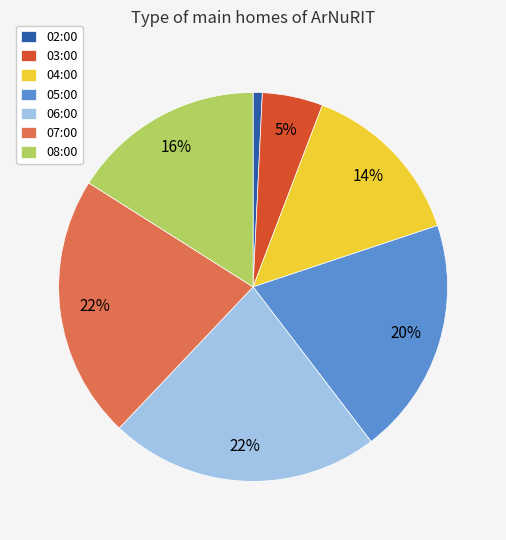

To the nearest percent, what is the combined percentage of 08:00 and 04:00?

30%